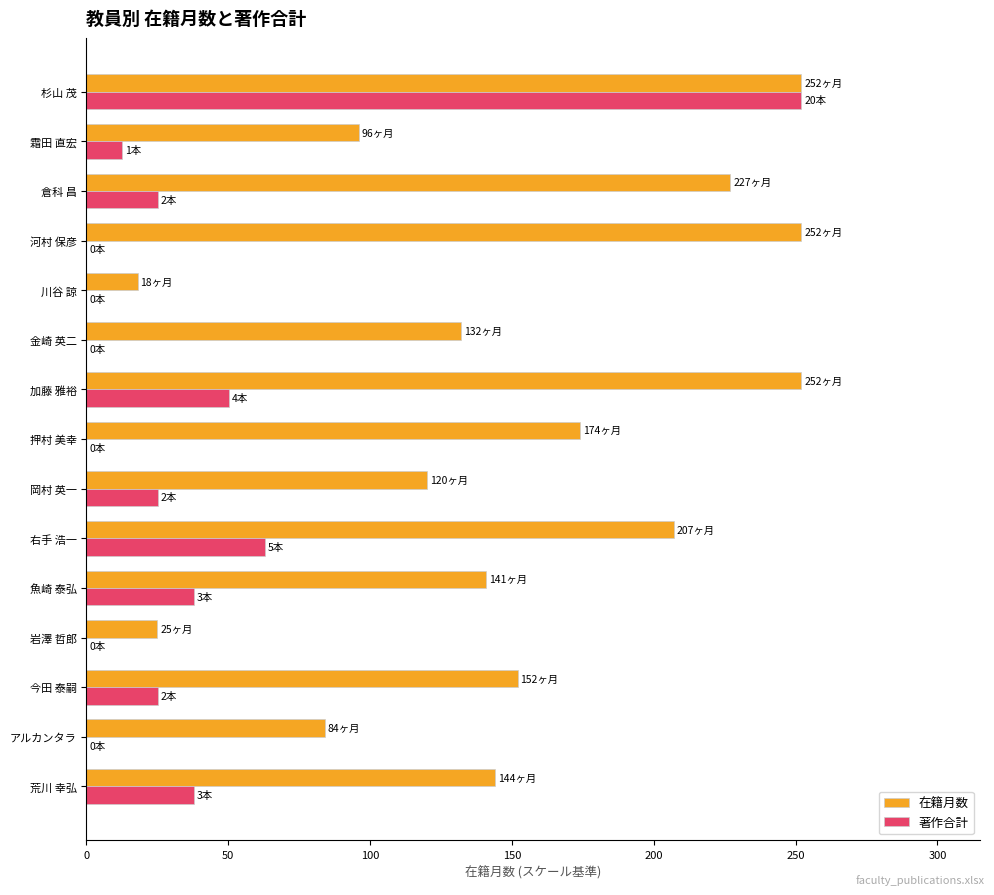

Which series has the largest total across all categories?

在籍月数